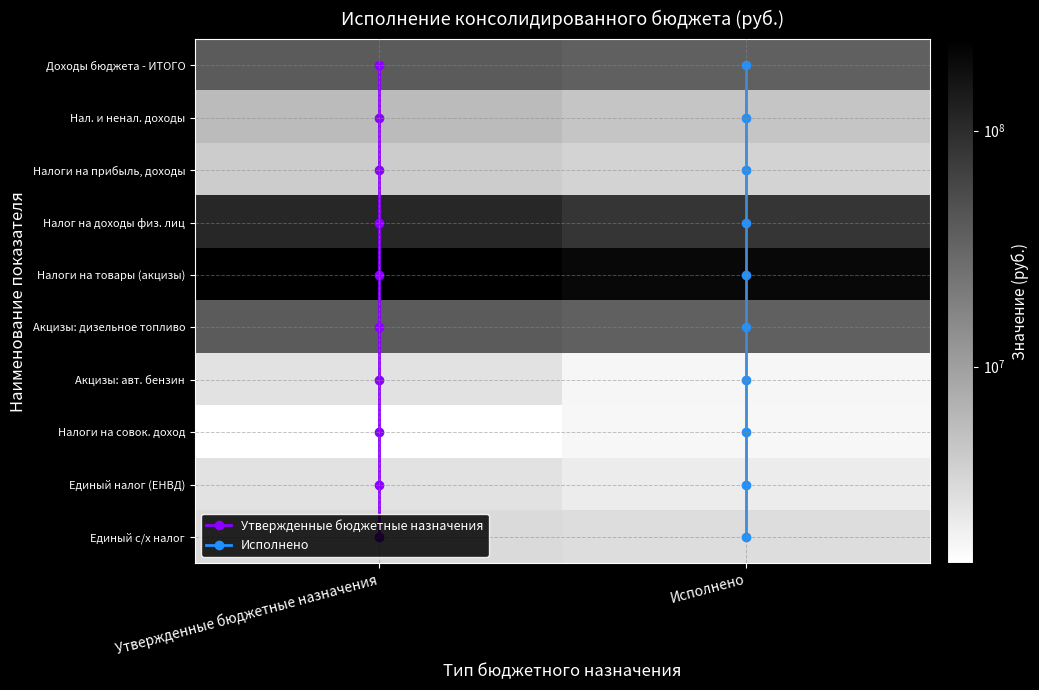

What is the spread (max minus min) of values at Утвержденные бюджетные назначения?

242756551.4